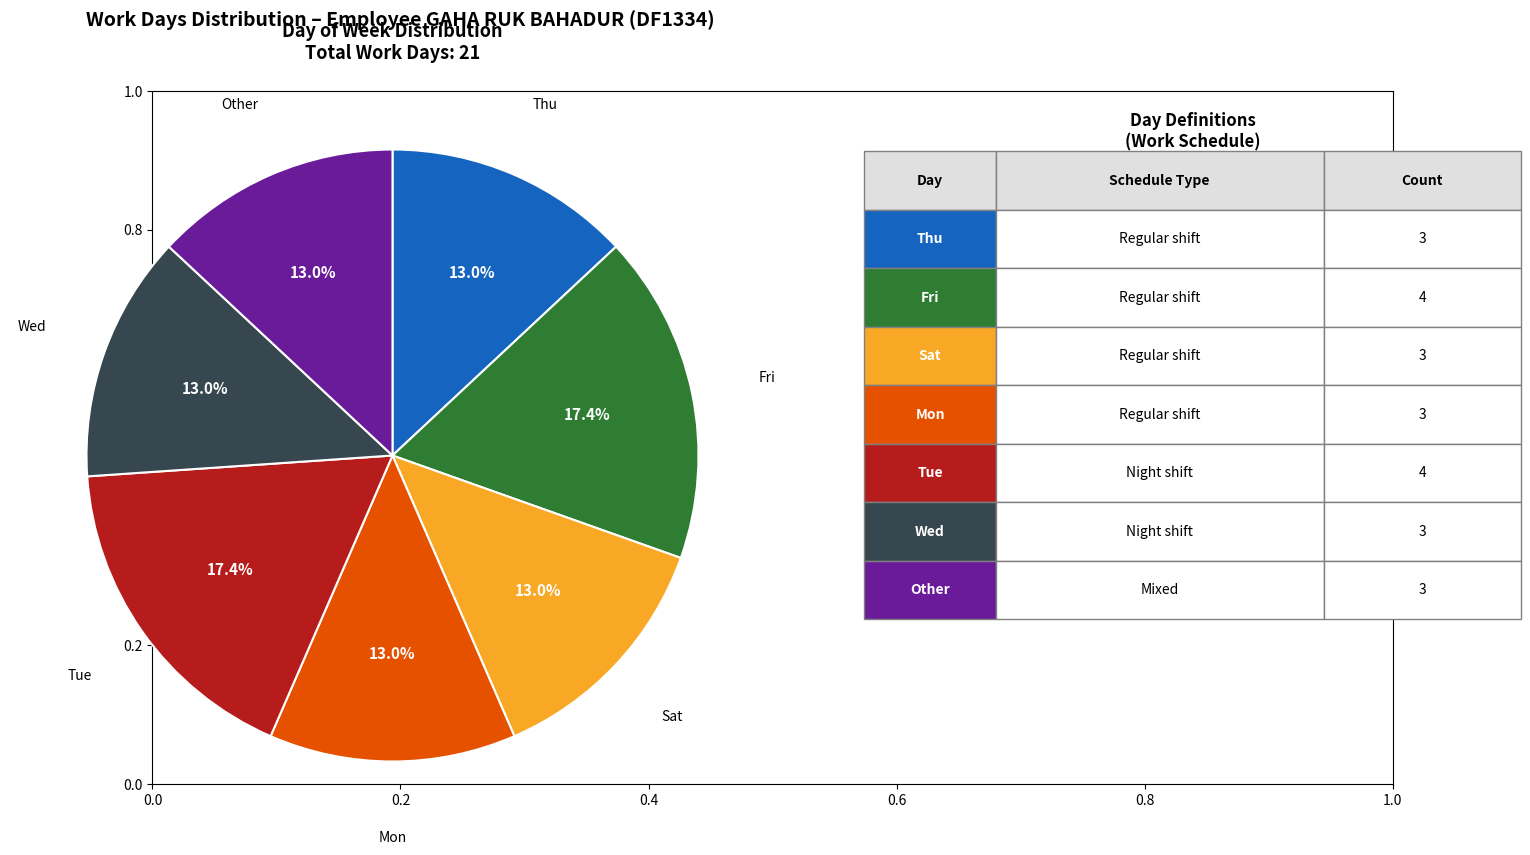

Is there a majority slice in this chart?

No